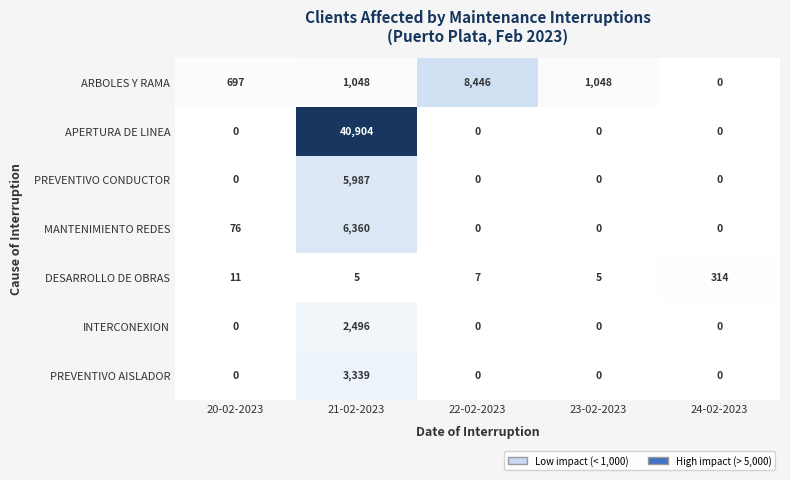

Between 20-02-2023 and 24-02-2023, which series saw the biggest shift?

ARBOLES Y RAMA